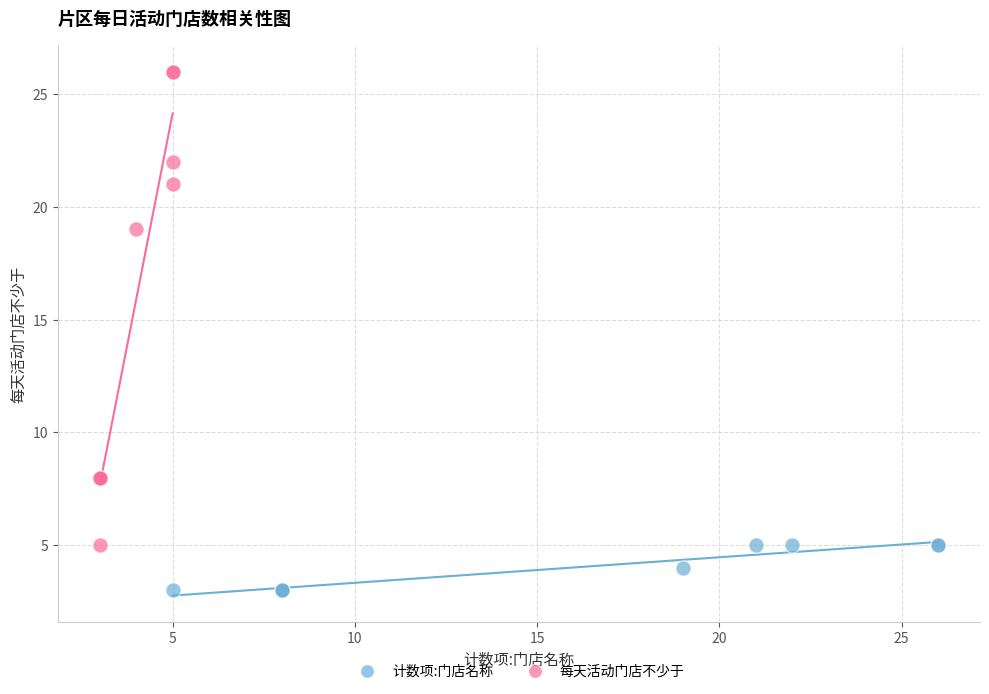

Which series reaches the minimum Y coordinate?

计数项:门店名称